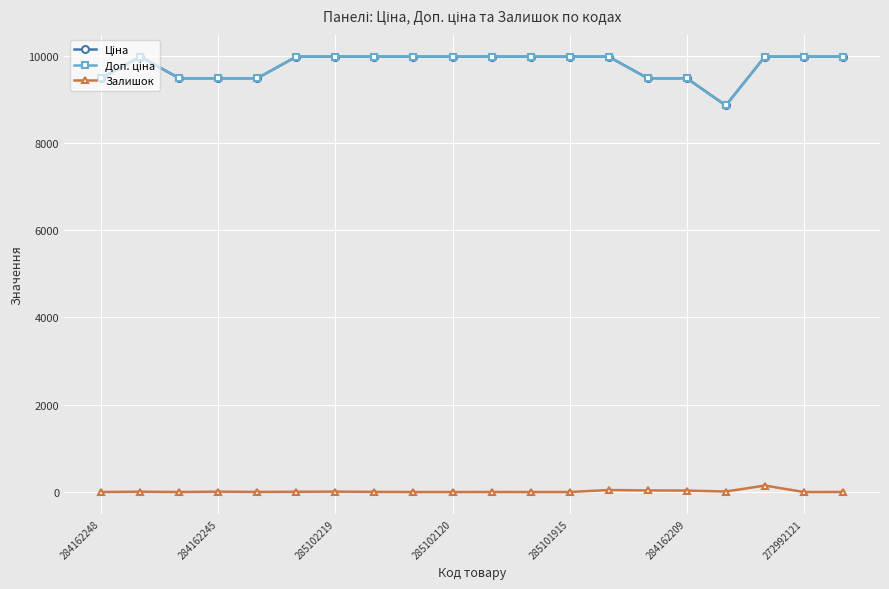

True or false: Ціна and Залишок intersect in this chart.

False